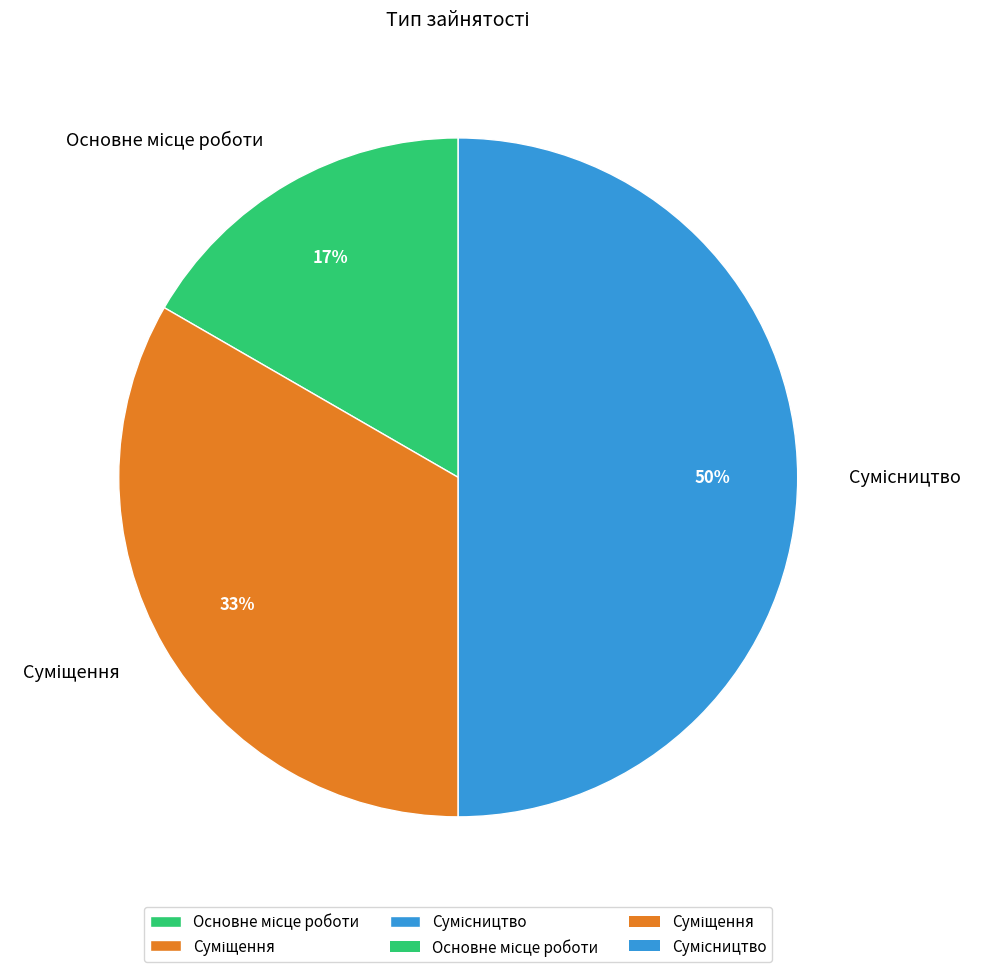

The Суміщення slice represents 42% of the pie. True or false?

False